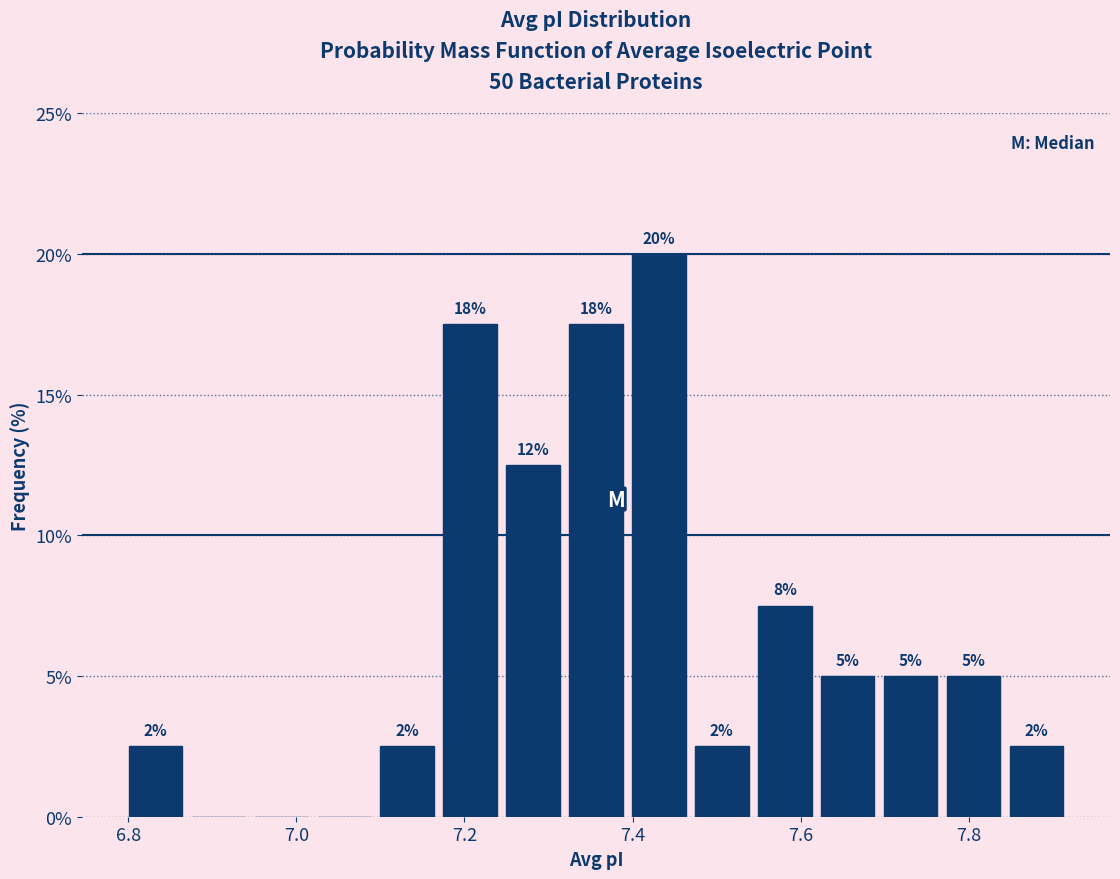

Read against the x-axis, roughly where is the centre of the tallest bar?

7.44